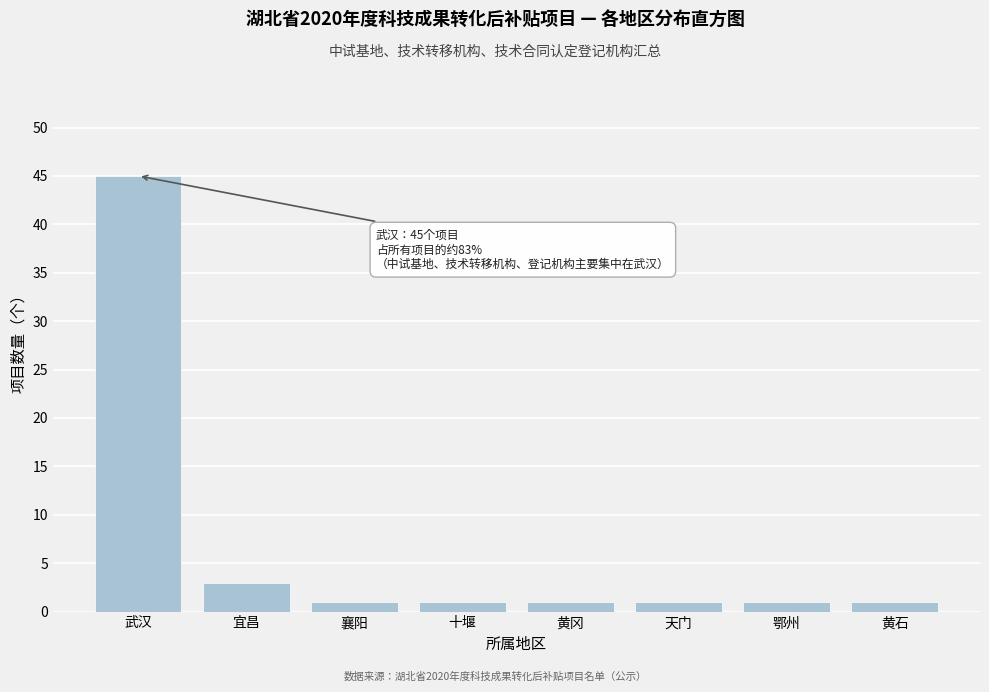

Reading left to right, what are all the values shown in this chart?

45	3	1	1	1	1	1	1